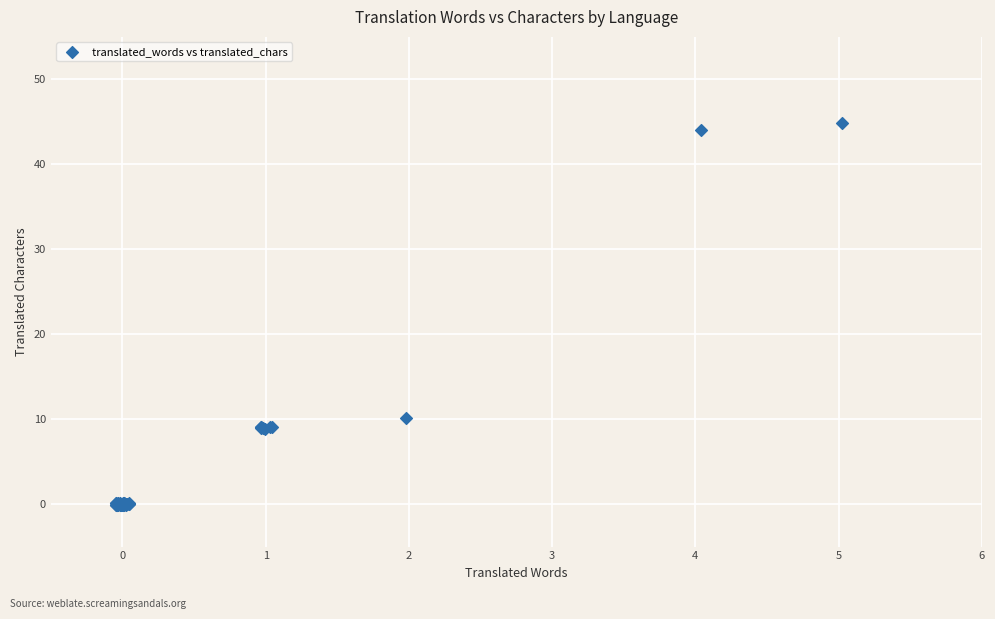

What Y value in the scatter plot is closest to 22?

10.1